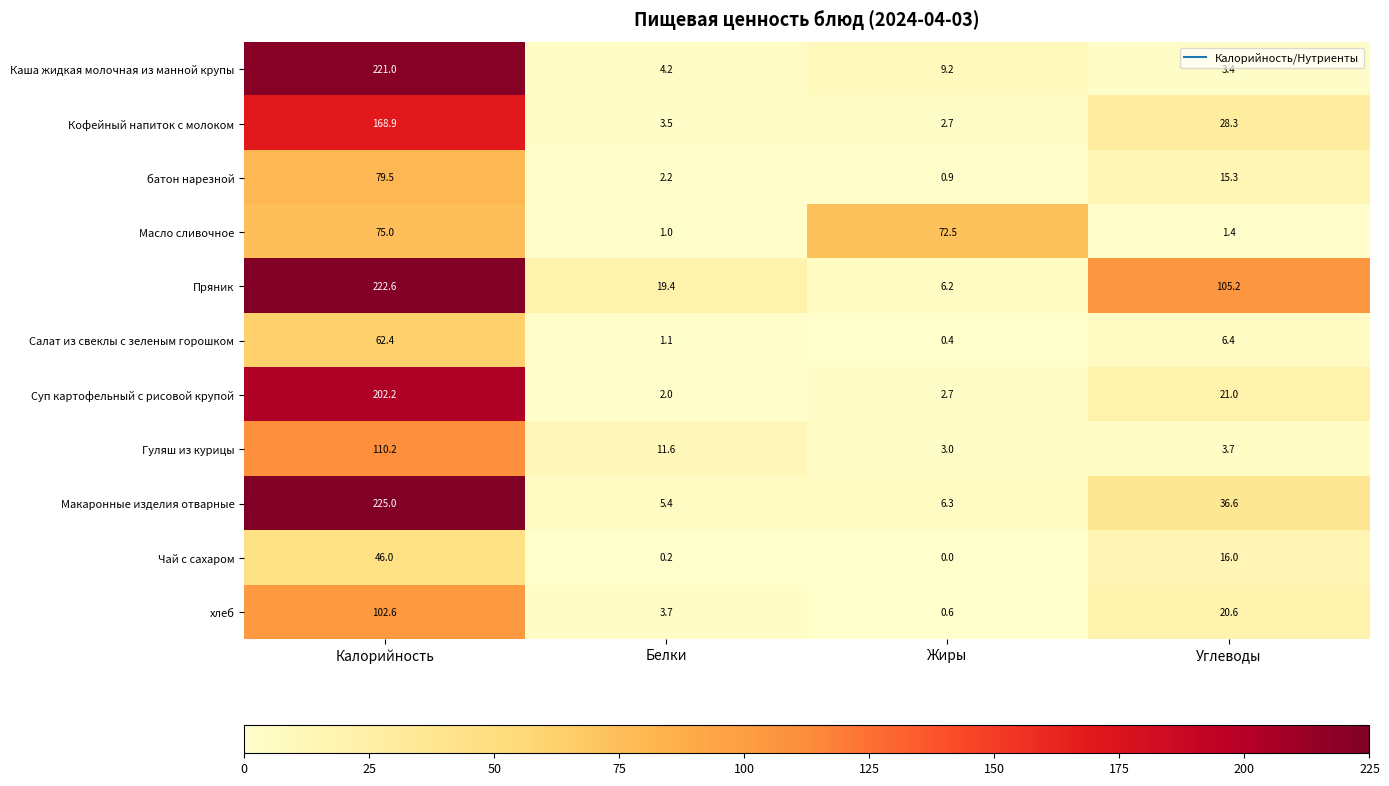

What is the sum of the Суп картофельный с рисовой крупой values at Жиры and Белки?

4.7